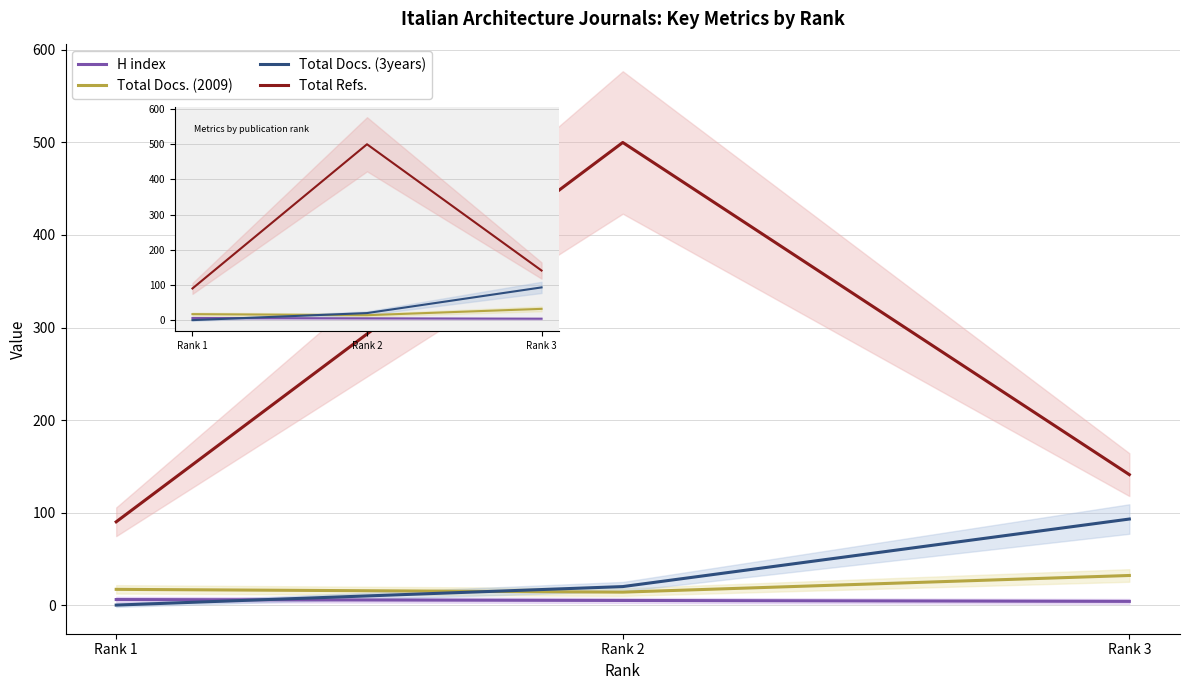

Which series changed the most between Rank 1 and Rank 3?

Total Docs. (3years)